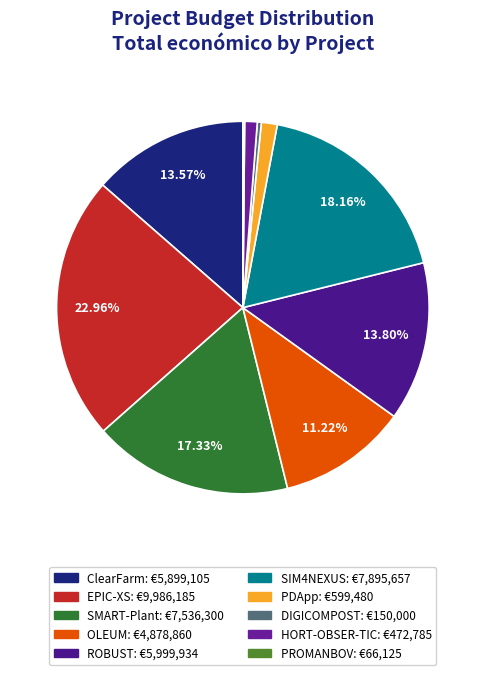

What is the ratio of the value at OLEUM to the value at HORT-OBSER-TIC?

10.3